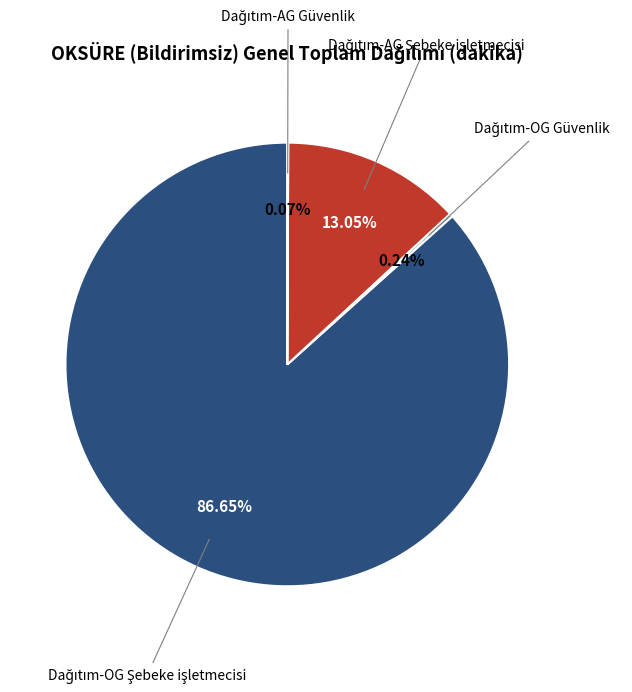

Is there a majority slice in this chart?

Yes